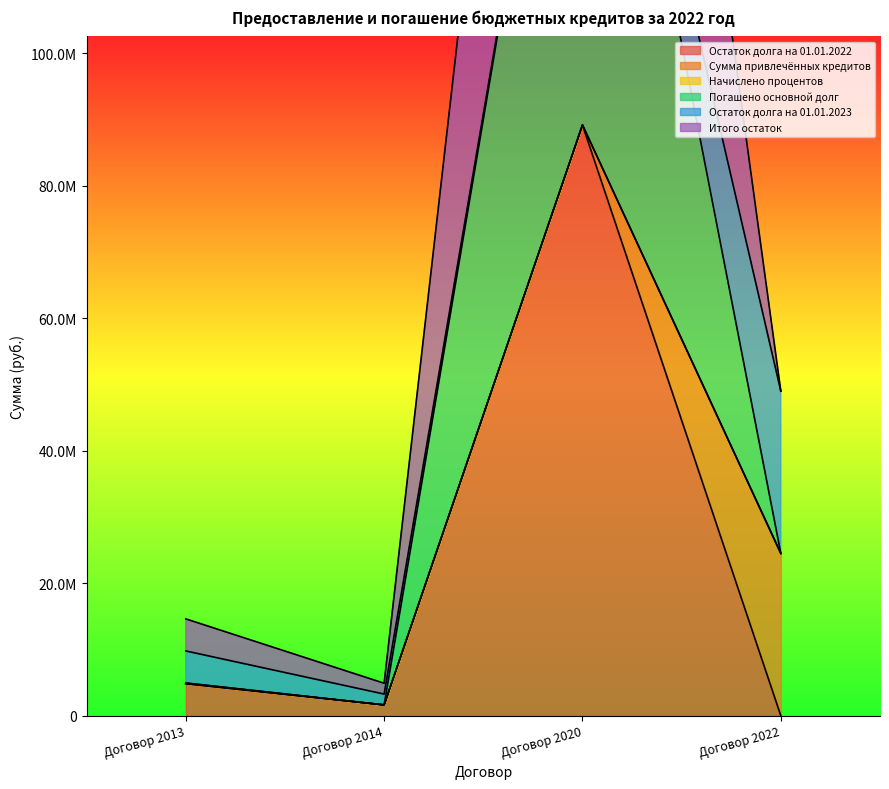

Count the number of categories in the chart.

4